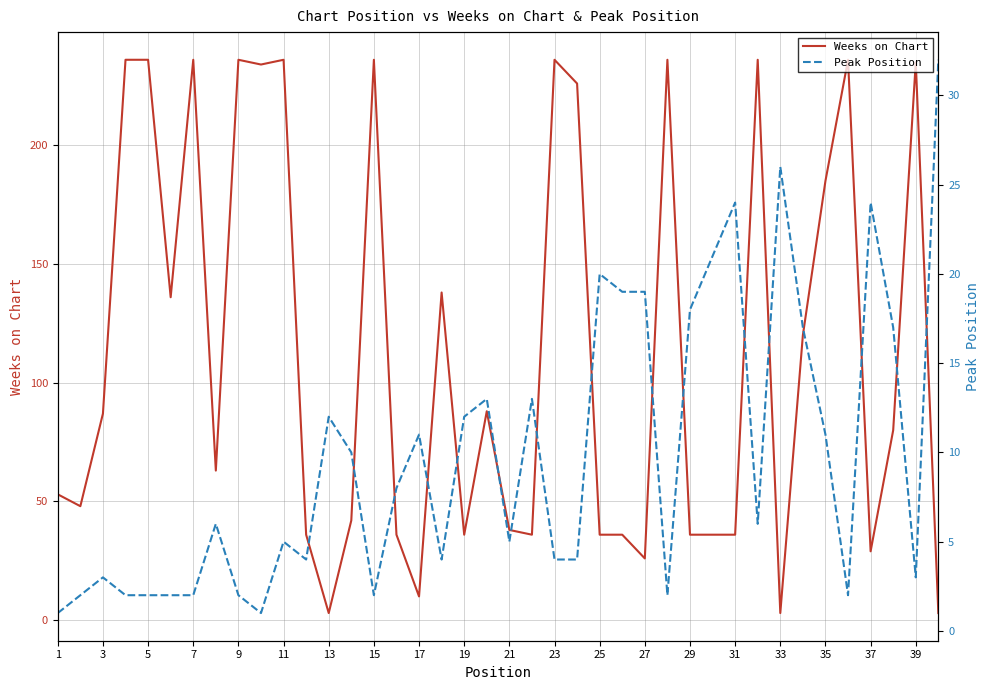

What are all the series names shown in the legend?

Weeks on Chart, Peak Position